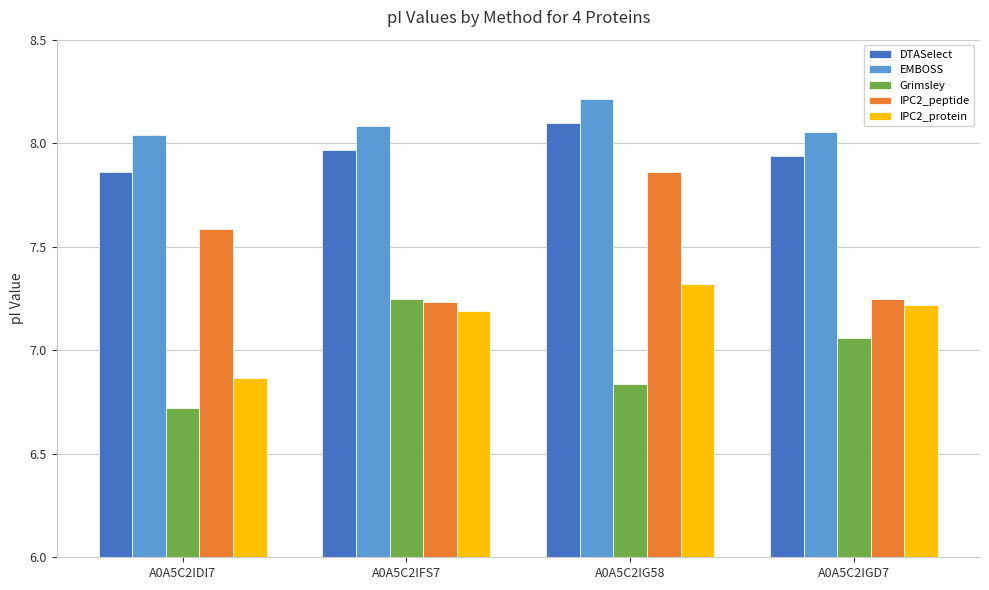

Is the value of IPC2_protein at A0A5C2IGD7 greater than the value of Grimsley at A0A5C2IGD7?

Yes